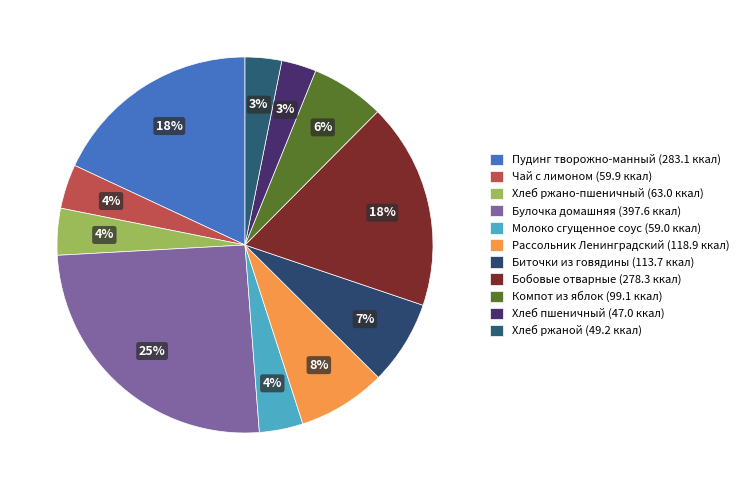

Which has a higher value, Бобовые отварные or Рассольник Ленинградский?

Бобовые отварные